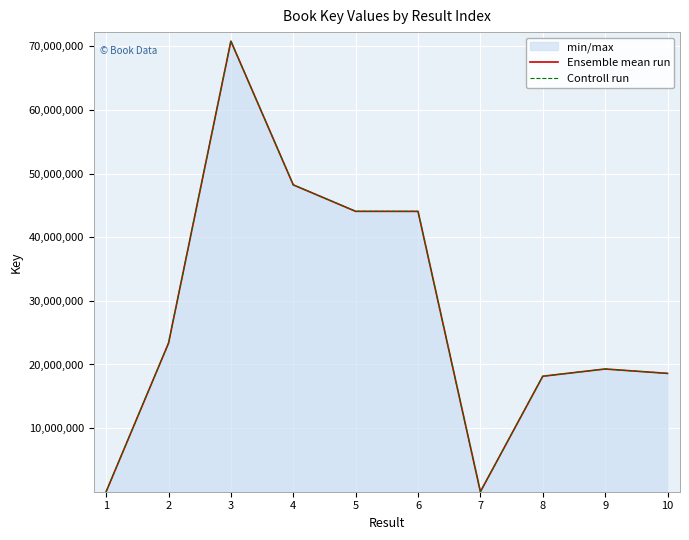

At how many categories does at least one series exceed 53629696?

1